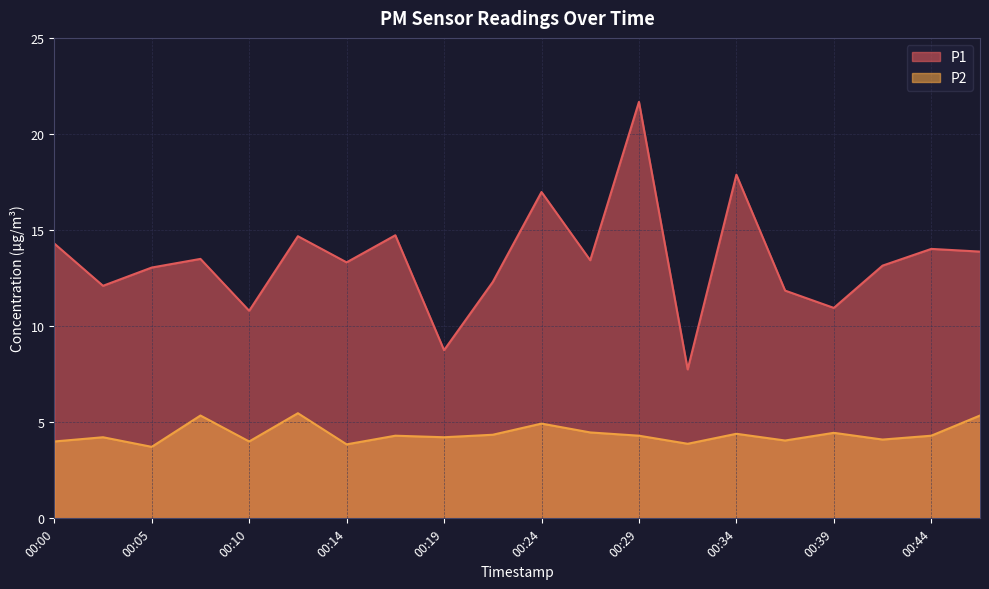

What is the difference between the second highest and minimum values in the P1 series?

10.1